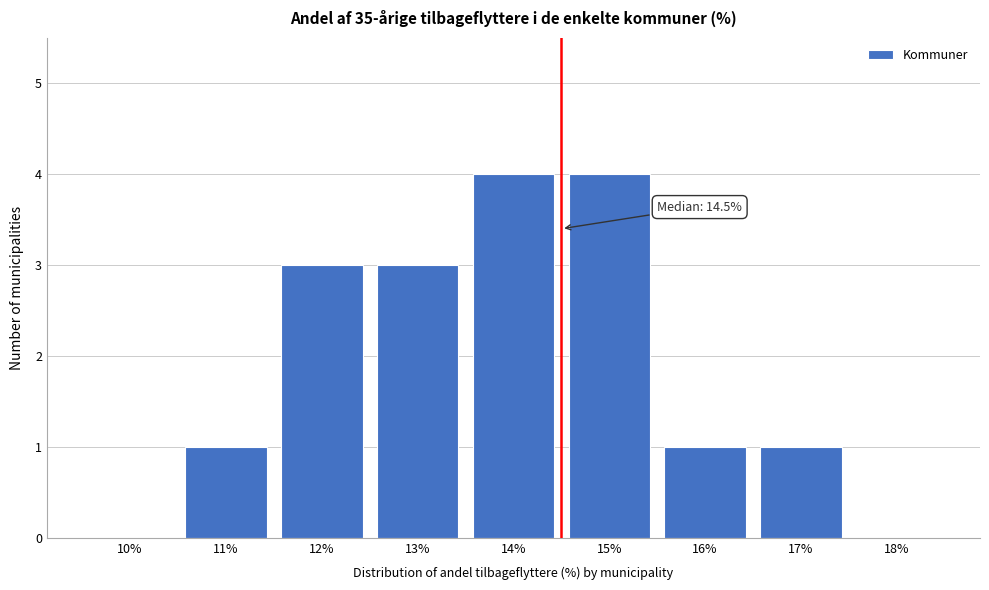

Reading right to left, what are all the values shown in this chart?

18%=0	17%=1	16%=1	15%=4	14%=4	13%=3	12%=3	11%=1	10%=0